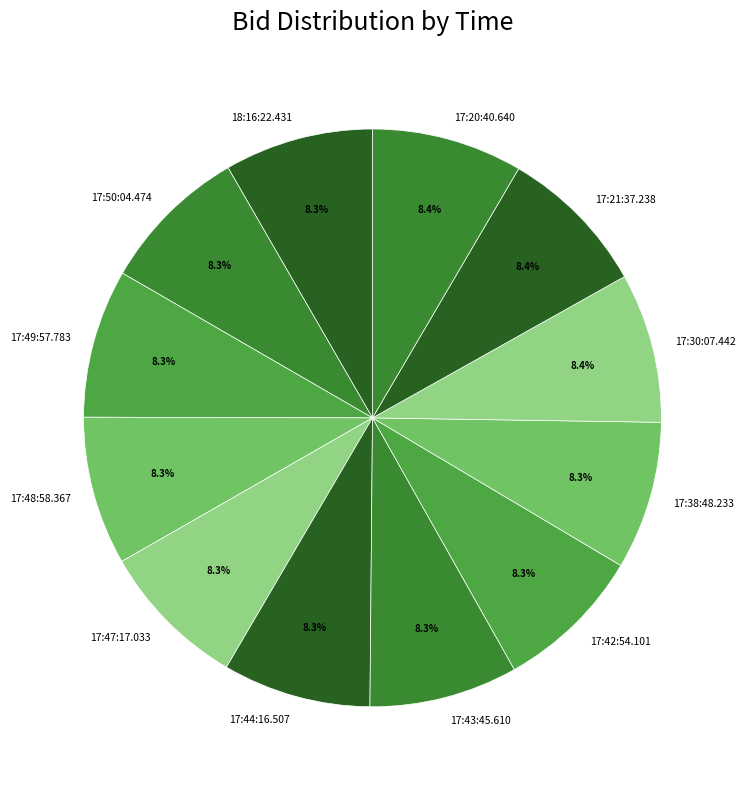

Count the number of slices in the pie.

12